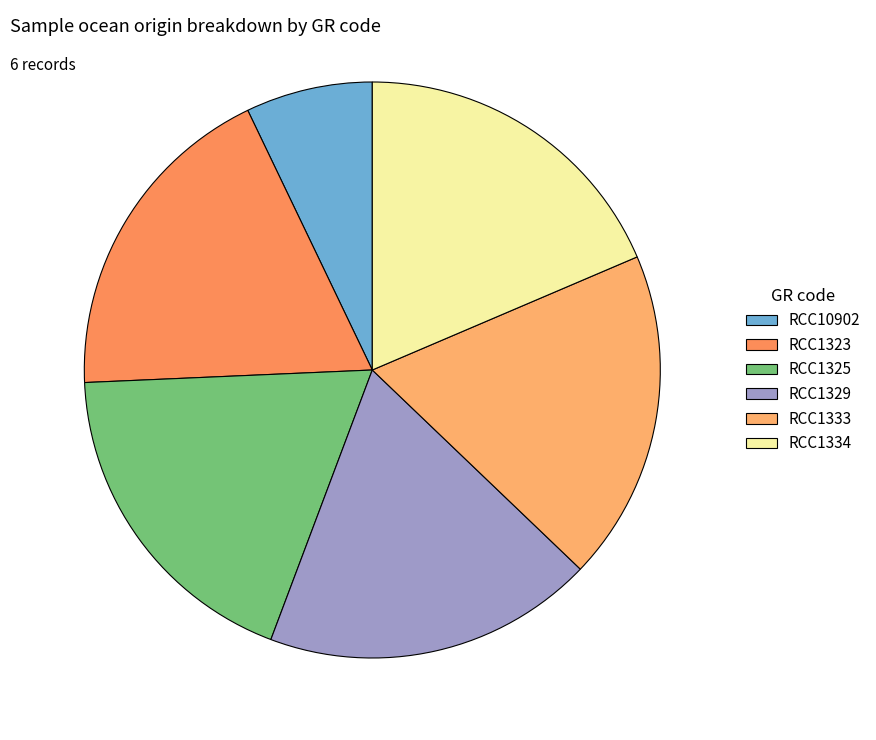

Which category has the smallest portion of the pie?

RCC10902